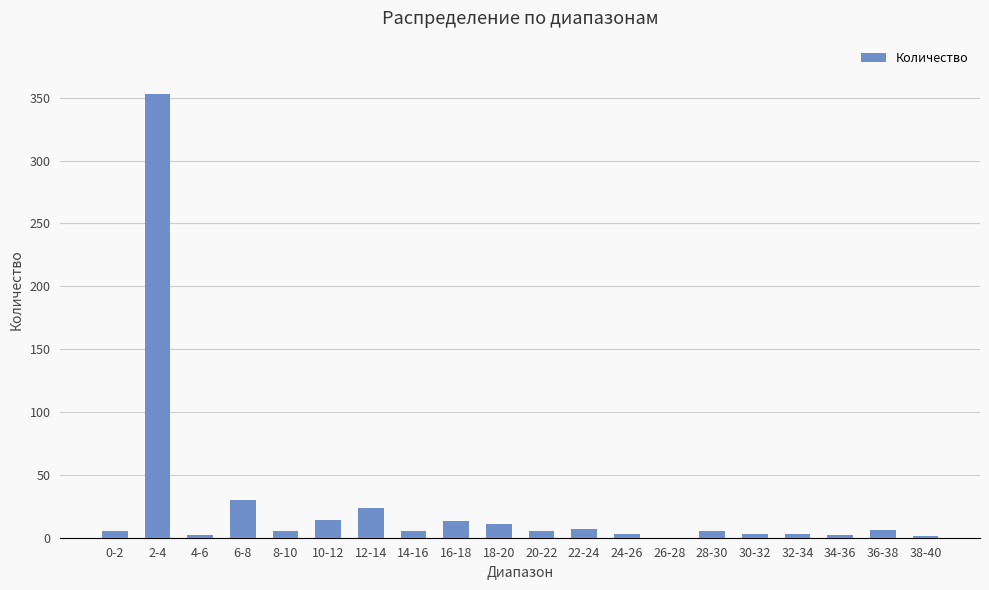

Between 8-10 and 2-4, which is larger?

2-4